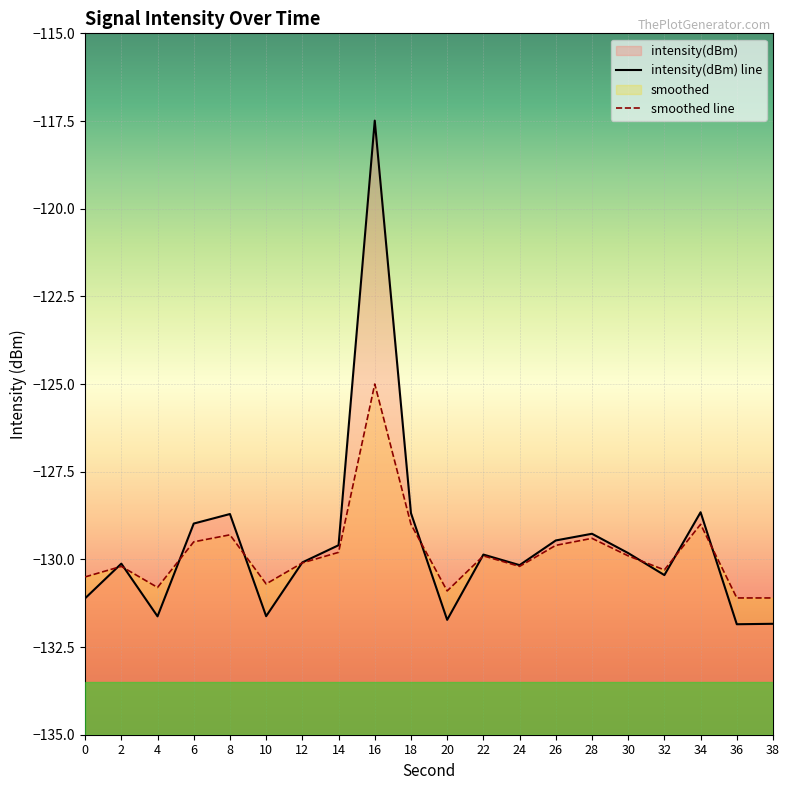

Where is the first local minimum for smoothed?

4